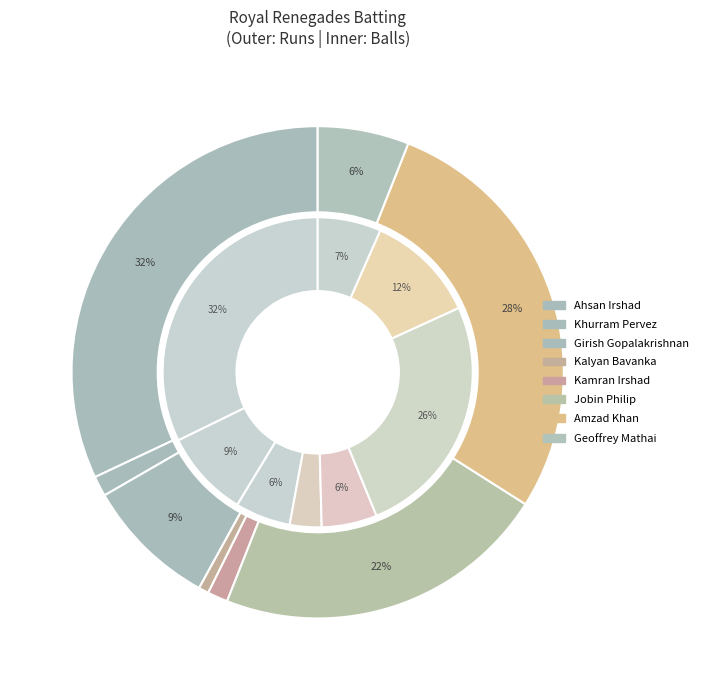

To the nearest percent, what portion does Kalyan Bavanka represent?

3%